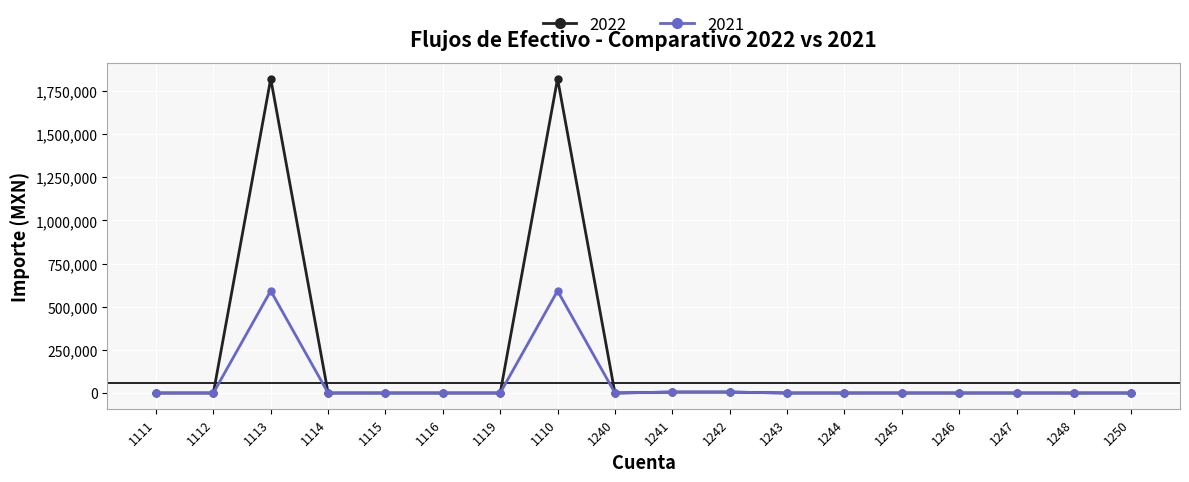

How many lines are shown in the chart?

2